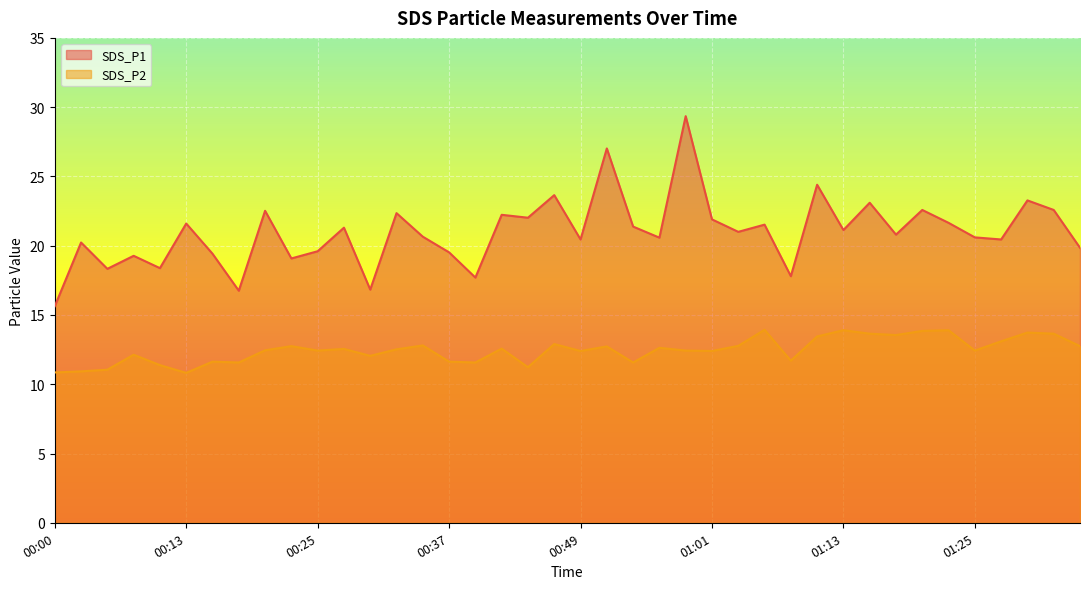

Where is SDS_P1 nearest to the value 22?

00:44